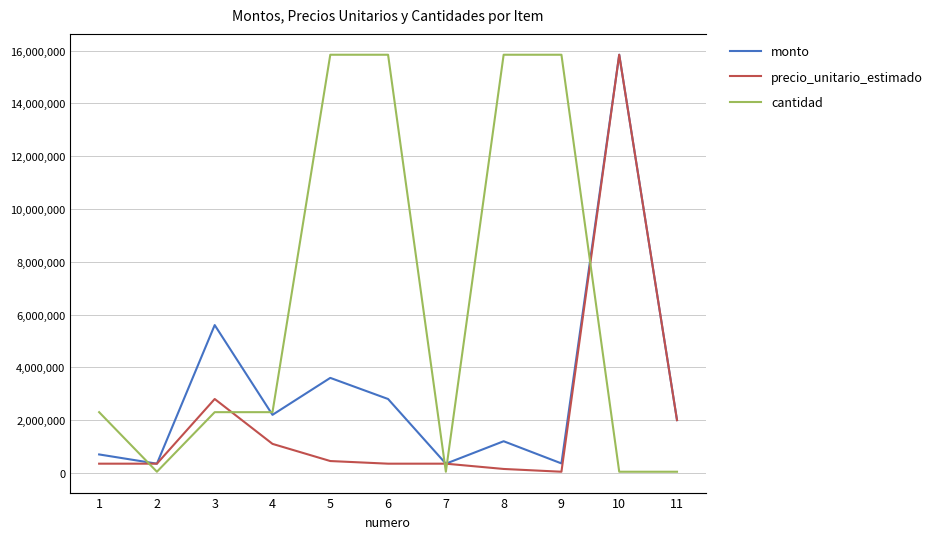

Between 4 and 6, which series saw the biggest shift?

precio_unitario_estimado